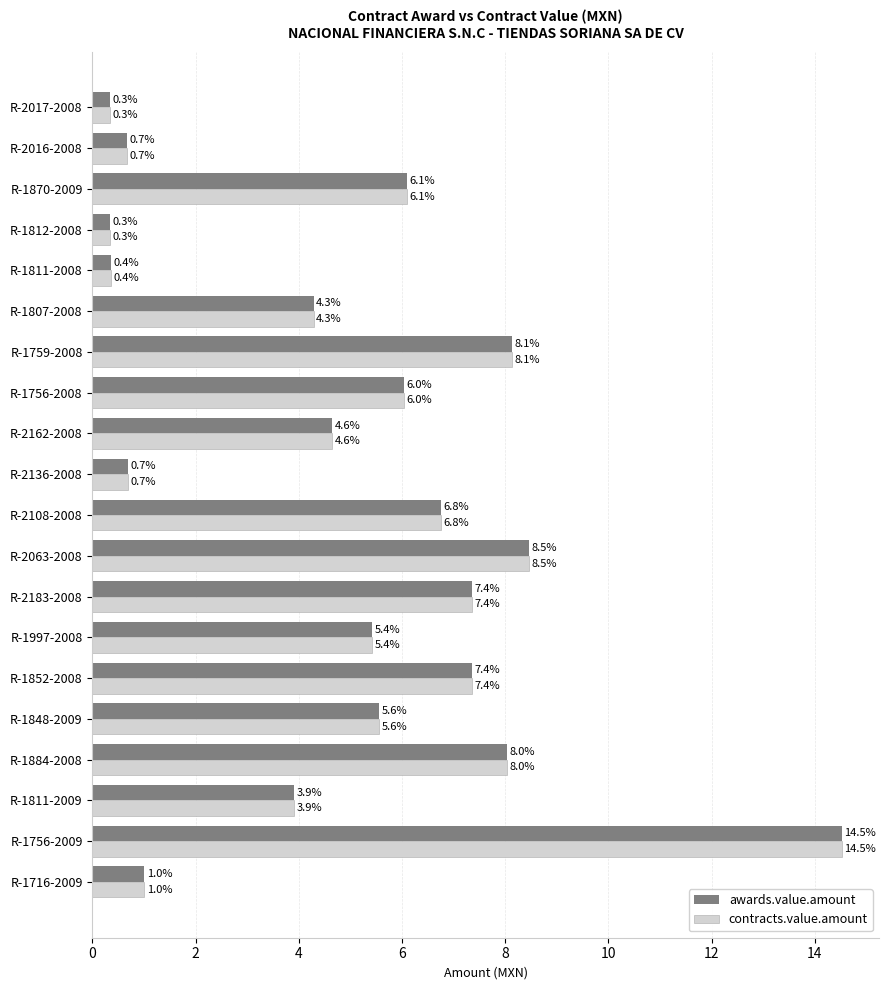

What value does the contracts.value.amount series have at R-2017-2008?

0.3